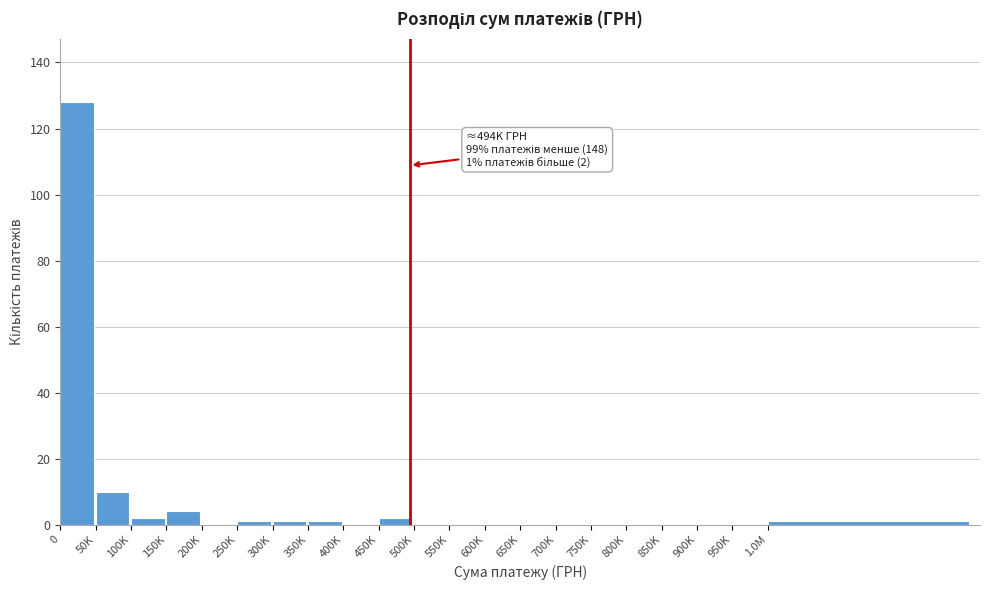

Reading left to right, list all the values displayed in this chart.

0=128	50K=10	100K=2	150K=4	200K=0	250K=1	300K=1	350K=1	400K=0	450K=2	500K=0	550K=0	600K=0	650K=0	700K=0	750K=0	800K=0	850K=0	900K=0	950K=0	1.0M=1